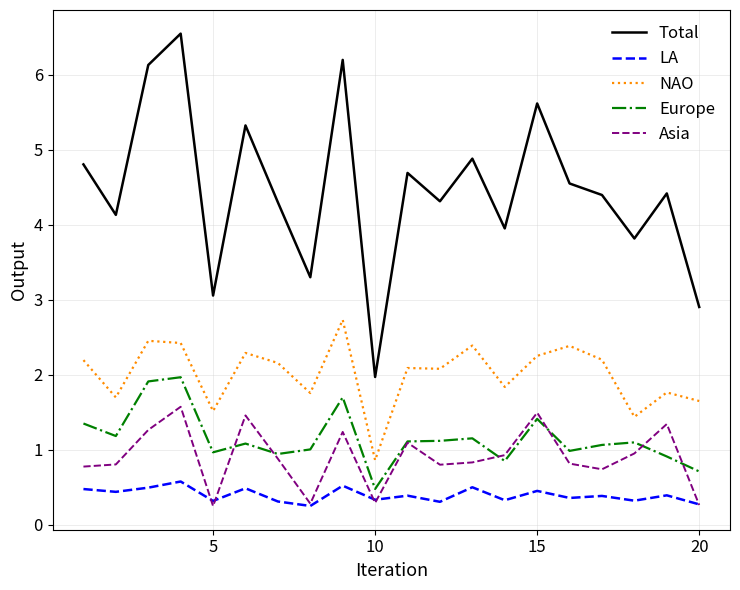

True or false: NAO and Total intersect in this chart.

False